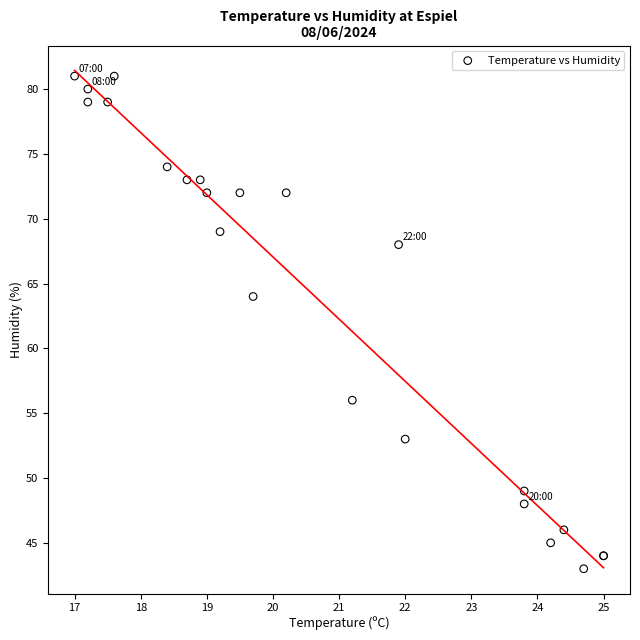

What Y value in the scatter plot is closest to 62?

64